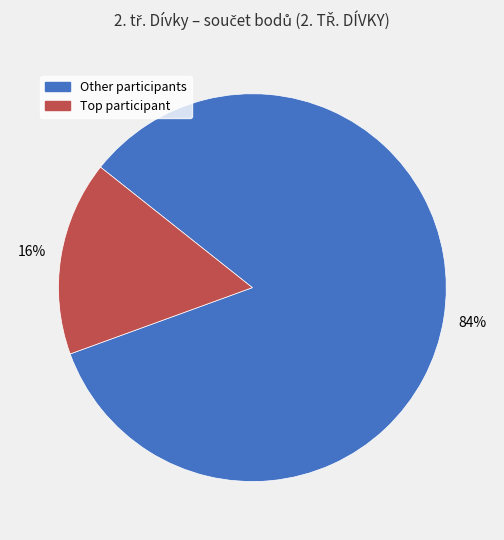

Is there any slice that represents more than half of the pie?

Yes